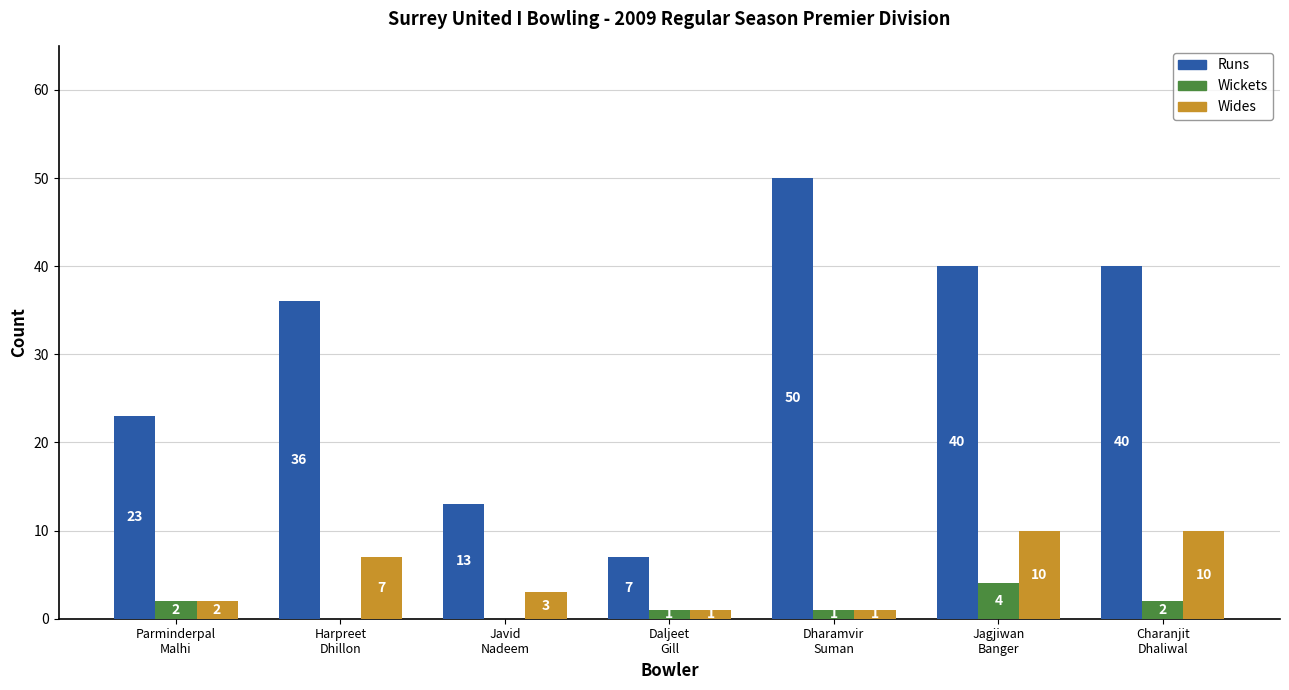

What are all the series names shown in the legend?

Runs, Wickets, Wides